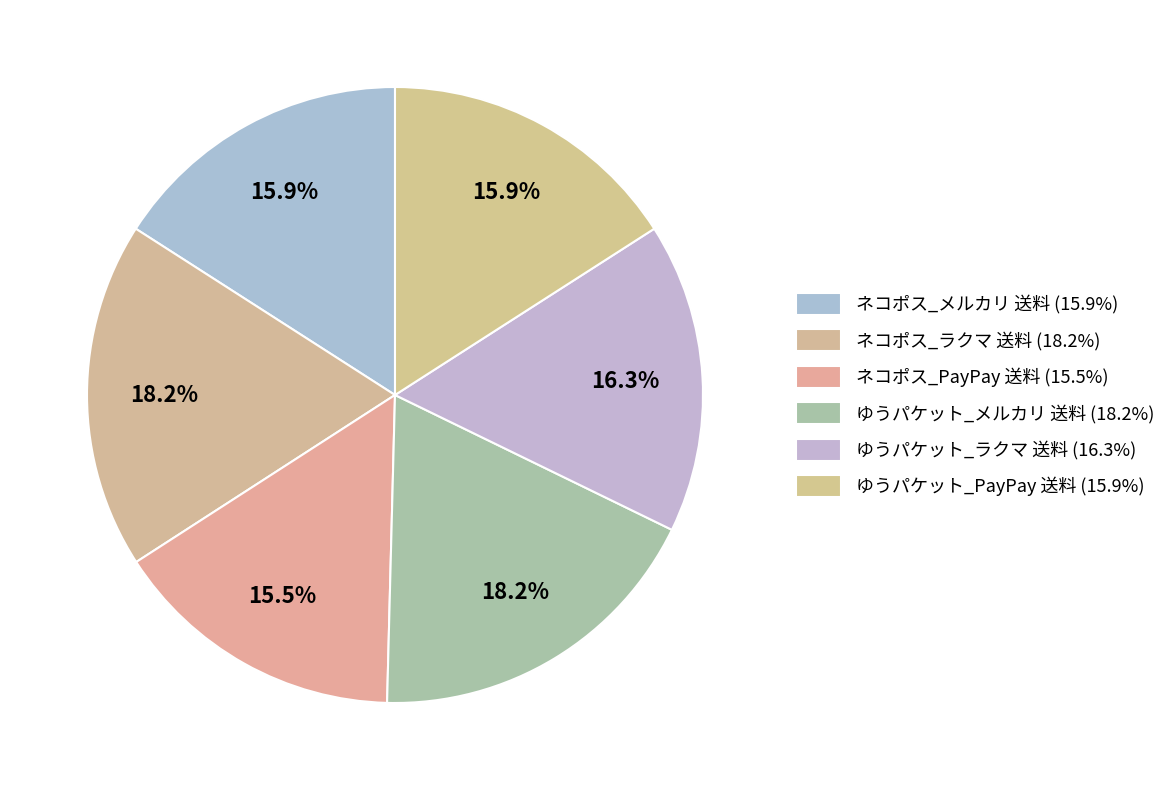

What is the smallest slice in the pie chart?

ネコポス_PayPay 送料